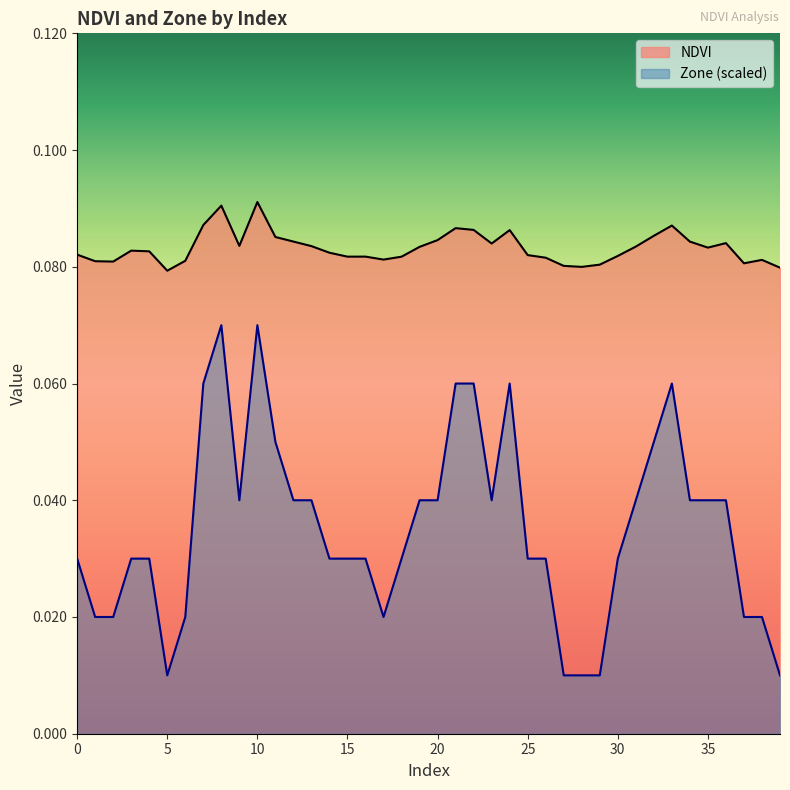

List the labels in order of Zone value, largest first.

8, 10, 7, 21, 22, 24, 33, 11, 32, 9, 12, 13, 19, 20, 23, 31, 34, 35, 36, 0, 3, 4, 14, 15, 16, 18, 25, 26, 30, 1, 2, 6, 17, 37, 38, 5, 27, 28, 29, 39